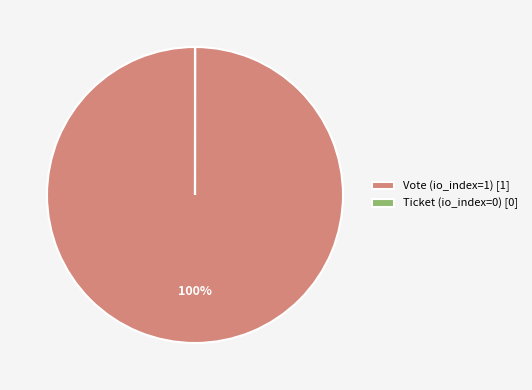

True or false: Vote (io_index=1) [1] accounts for 89% of the total.

False